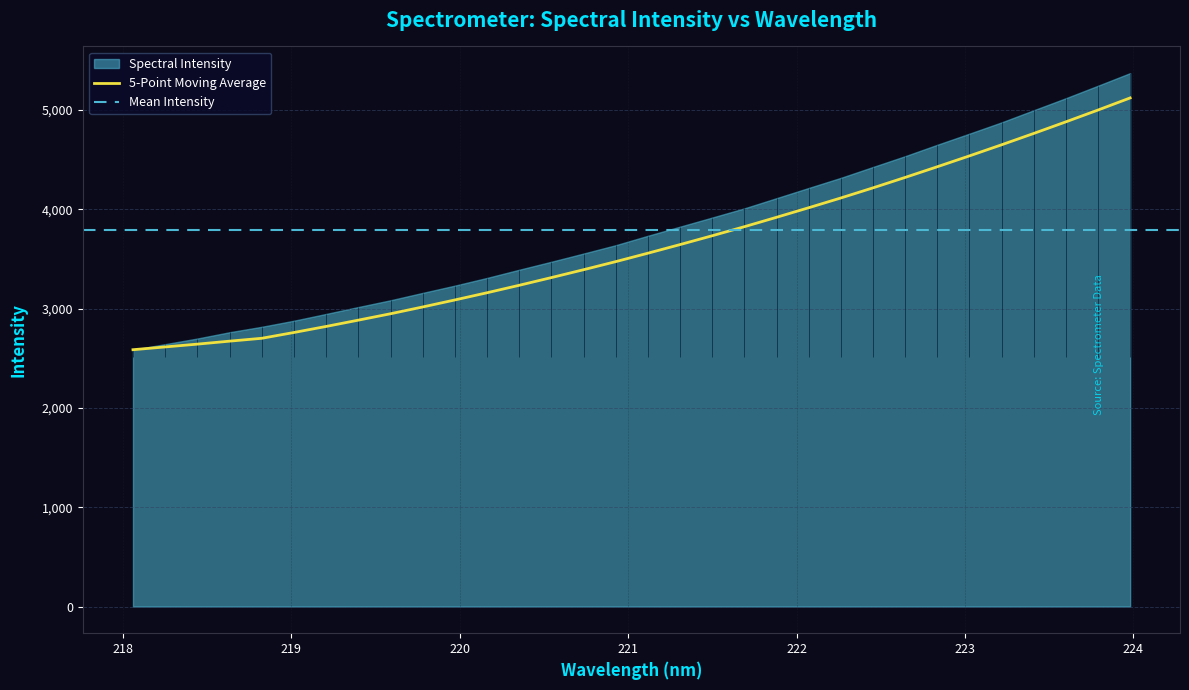

What is the greatest value displayed?

5123.0